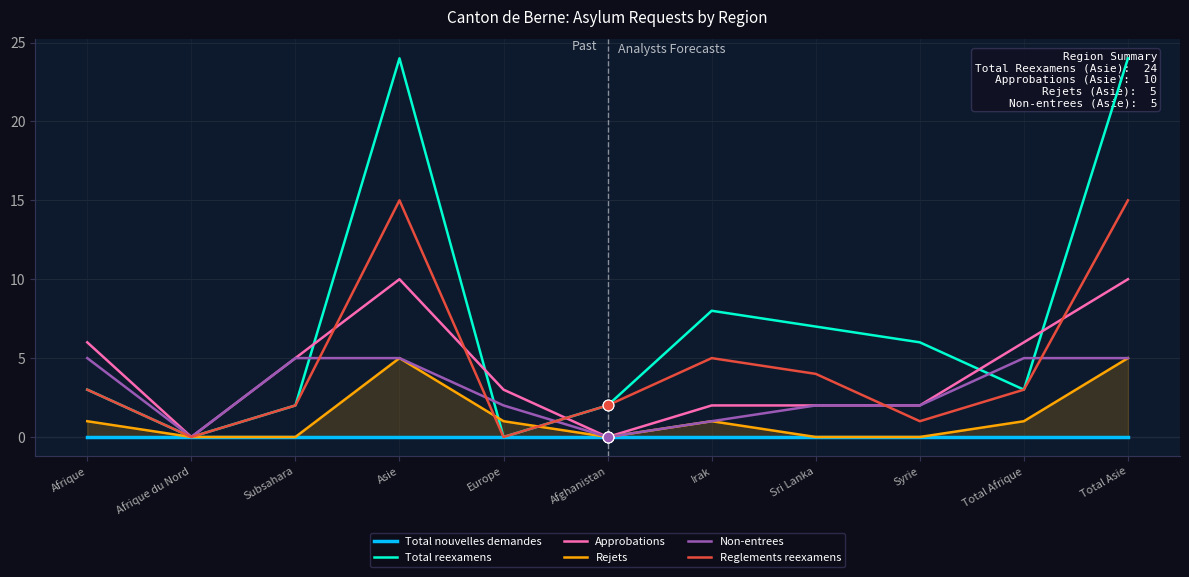

Which series has the widest spread of Y values?

Total reexamens